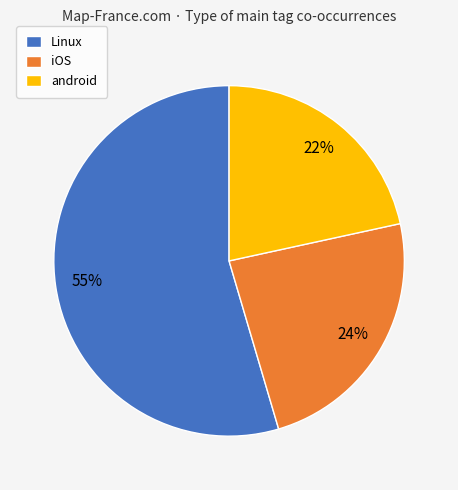

Is the sum of Linux and iOS greater than half?

Yes